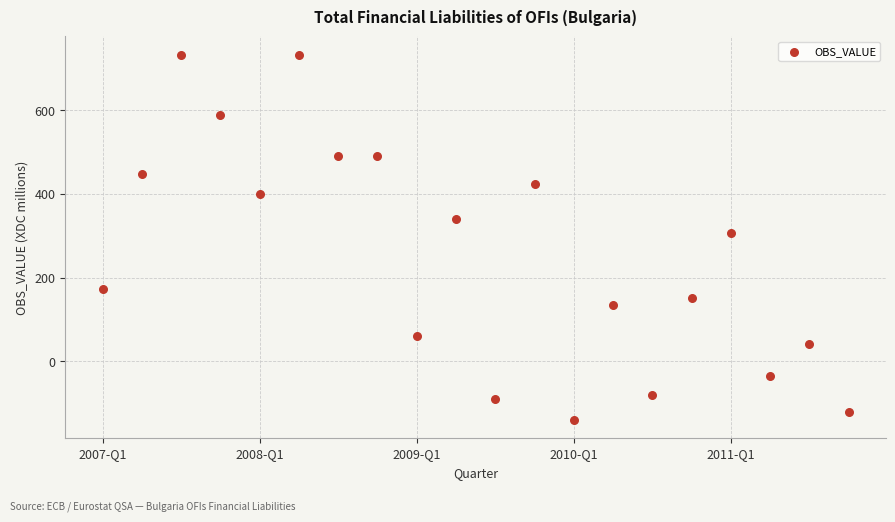

What Y value in the scatter plot is closest to 296?

307